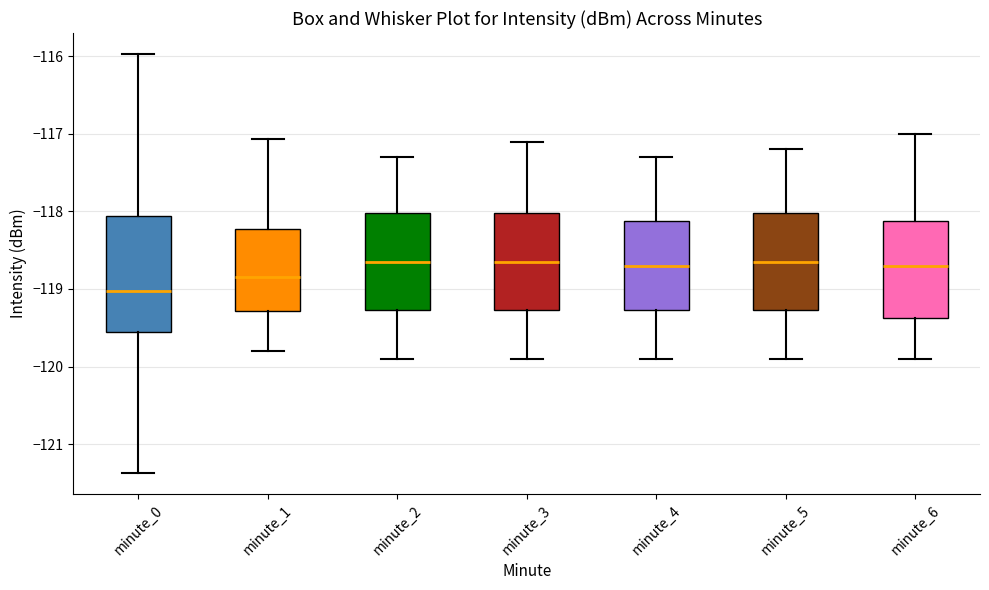

Comparing the boxes themselves (not the whiskers), which one is the tallest?

minute_0